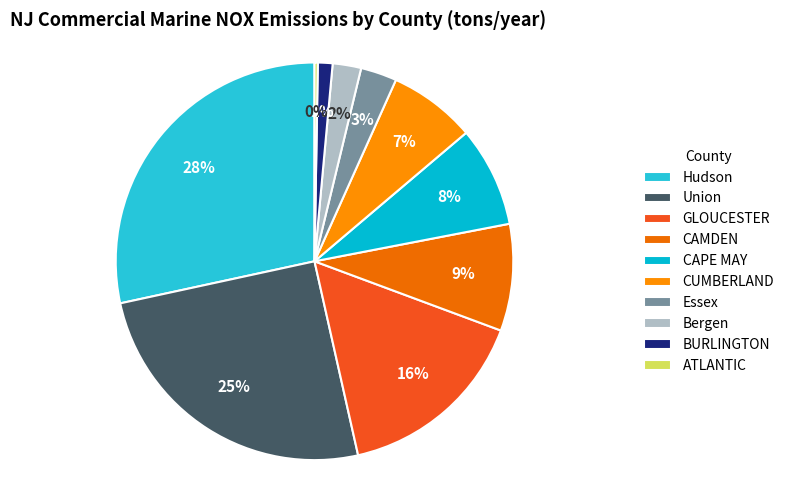

The Essex slice represents 3% of the pie. True or false?

True